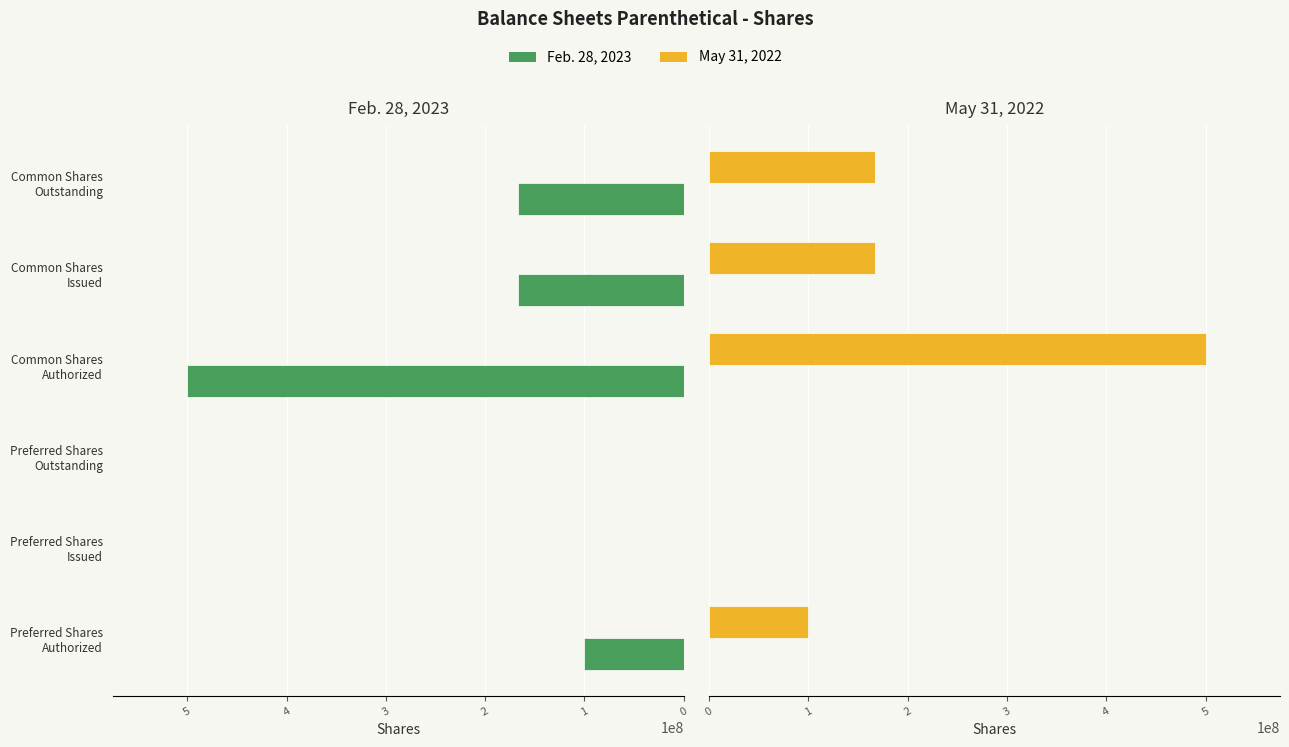

Which series has the widest spread of values?

Feb. 28, 2023